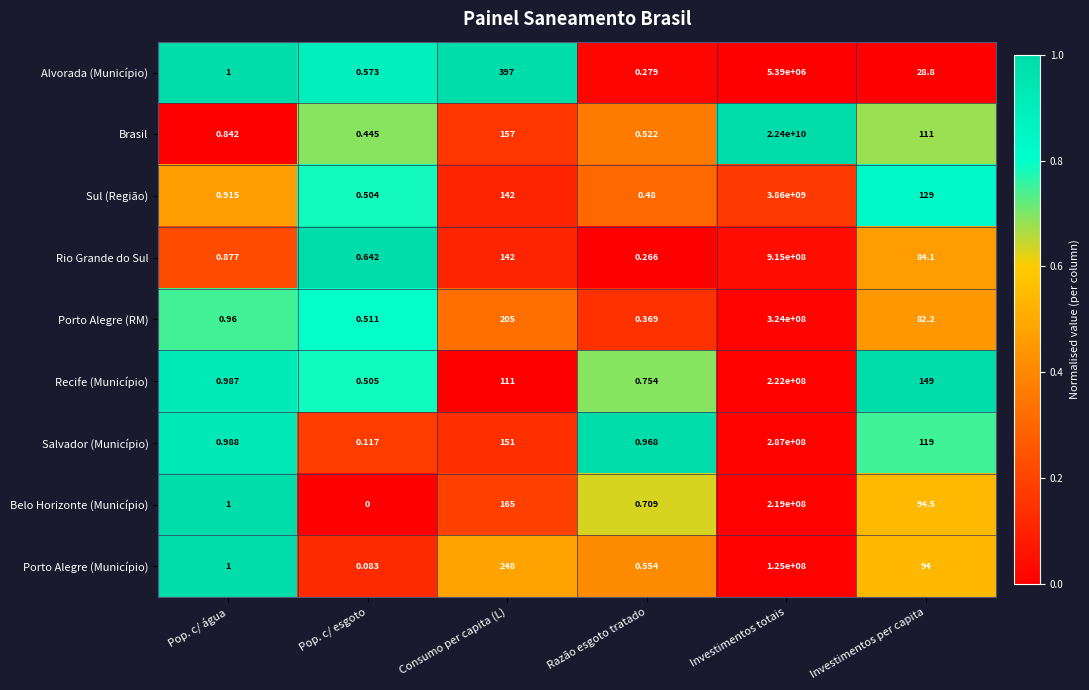

Rank the categories by Brasil value from highest to lowest.

Investimentos totais, Consumo per capita (L), Investimentos per capita, Pop. c/ água, Razão esgoto tratado, Pop. c/ esgoto